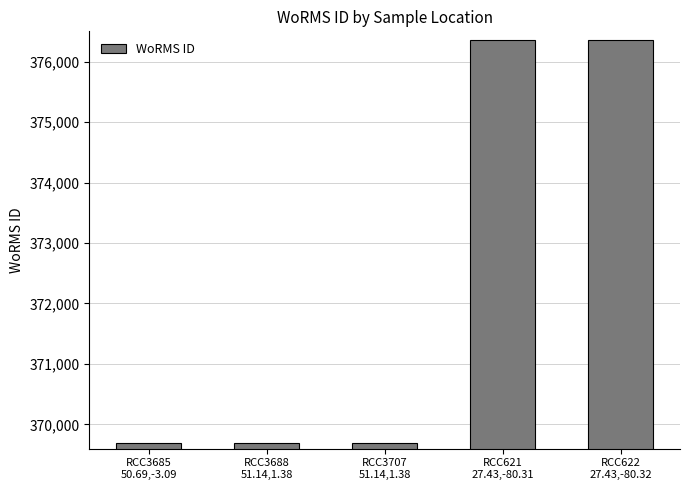

What is the maximum value shown in the chart?

376356